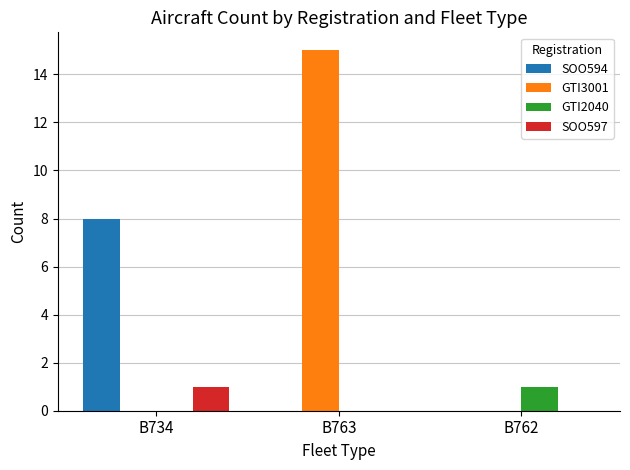

Between B734 and B762, which series saw the biggest shift?

SOO594